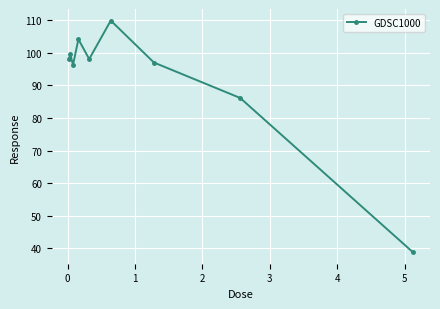

What is the minimum value shown in the chart?

38.9